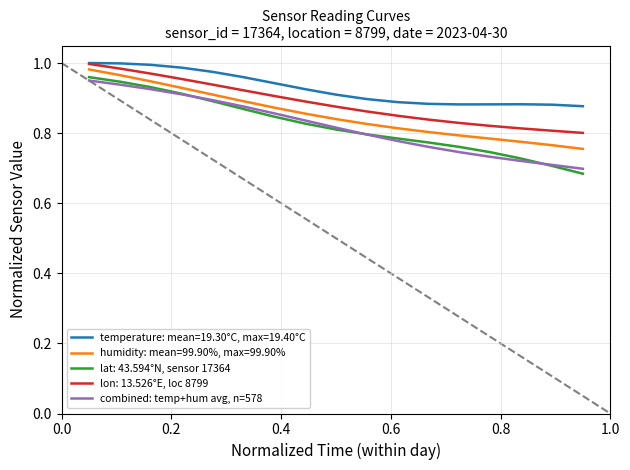

Which series has the widest spread of values?

lat: 43.594°N, sensor 17364